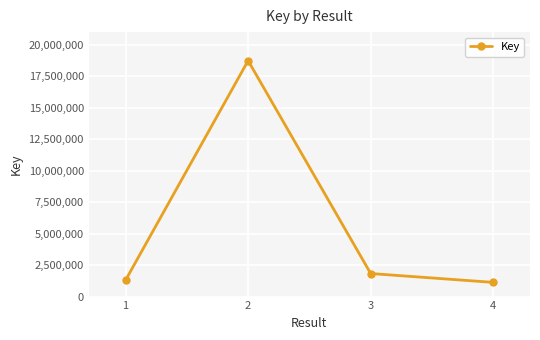

What is the change in value from 1 to 3?

+529637